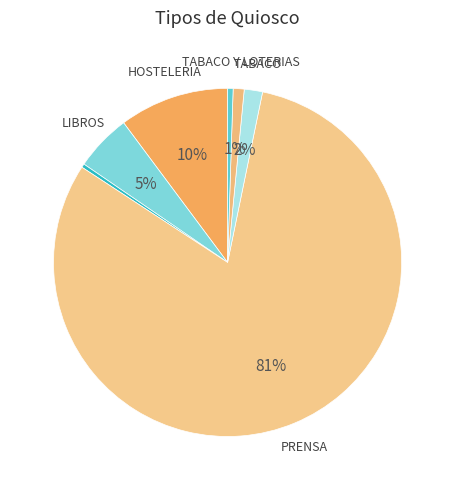

Rank the categories by value from lowest to highest.

LOTERIAS, TABACO Y TIMBRE, TABACO Y LOTERIAS, TABACO, LIBROS, HOSTELERIA, PRENSA